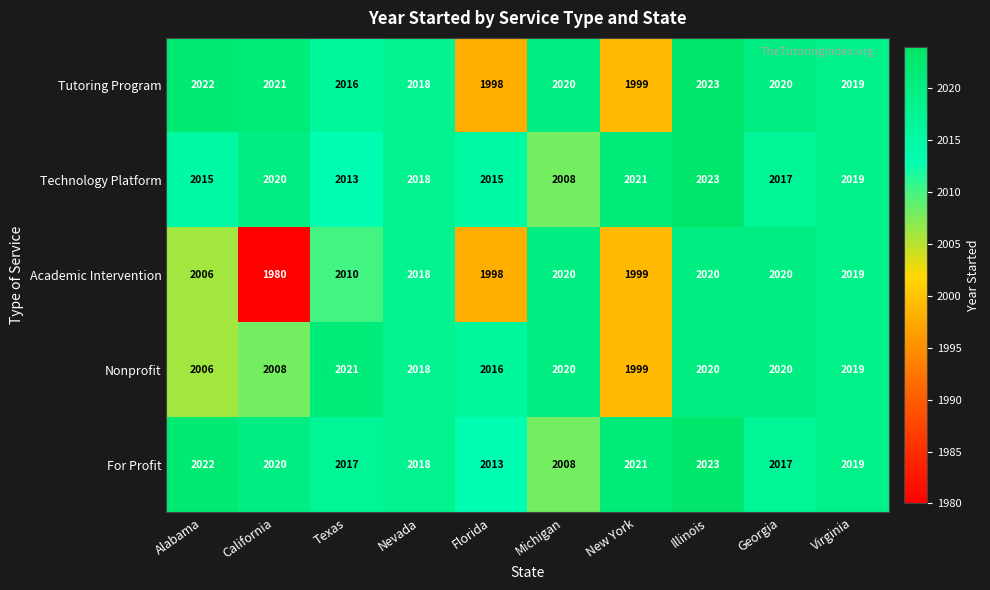

At which category is the sum across all series the highest?

Illinois